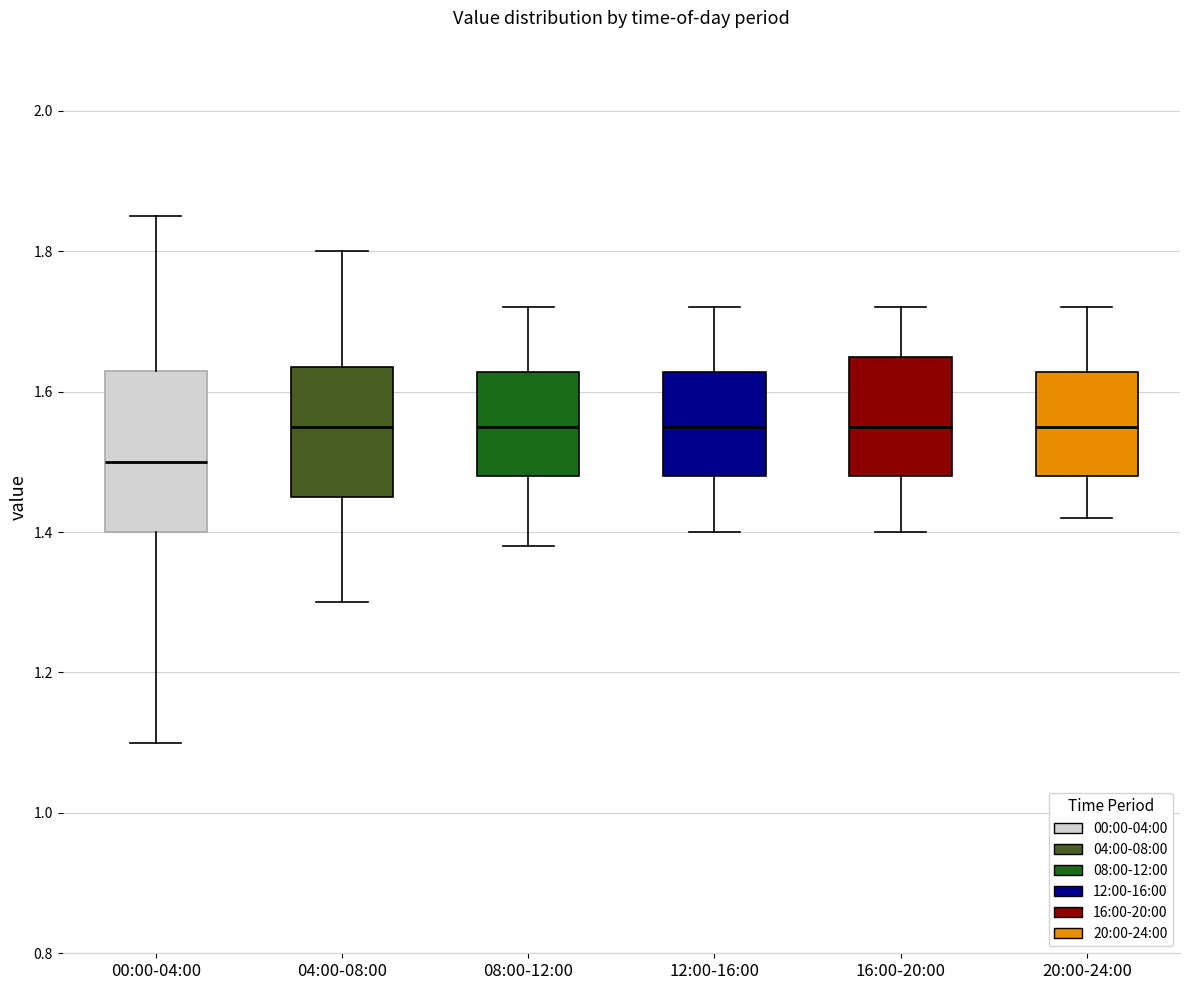

Where does the lower whisker of the box for 16:00-20:00 end on the y-axis? The values are not printed on the chart, so give them approximately, as read against the axis.

1.40